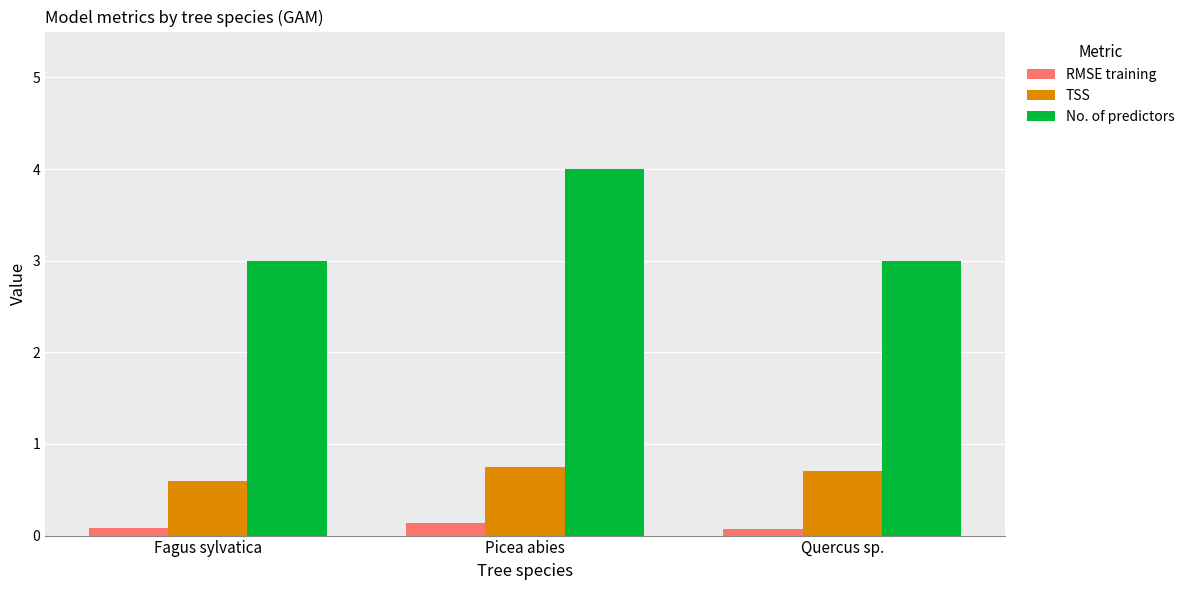

What is the smallest value displayed?

0.1